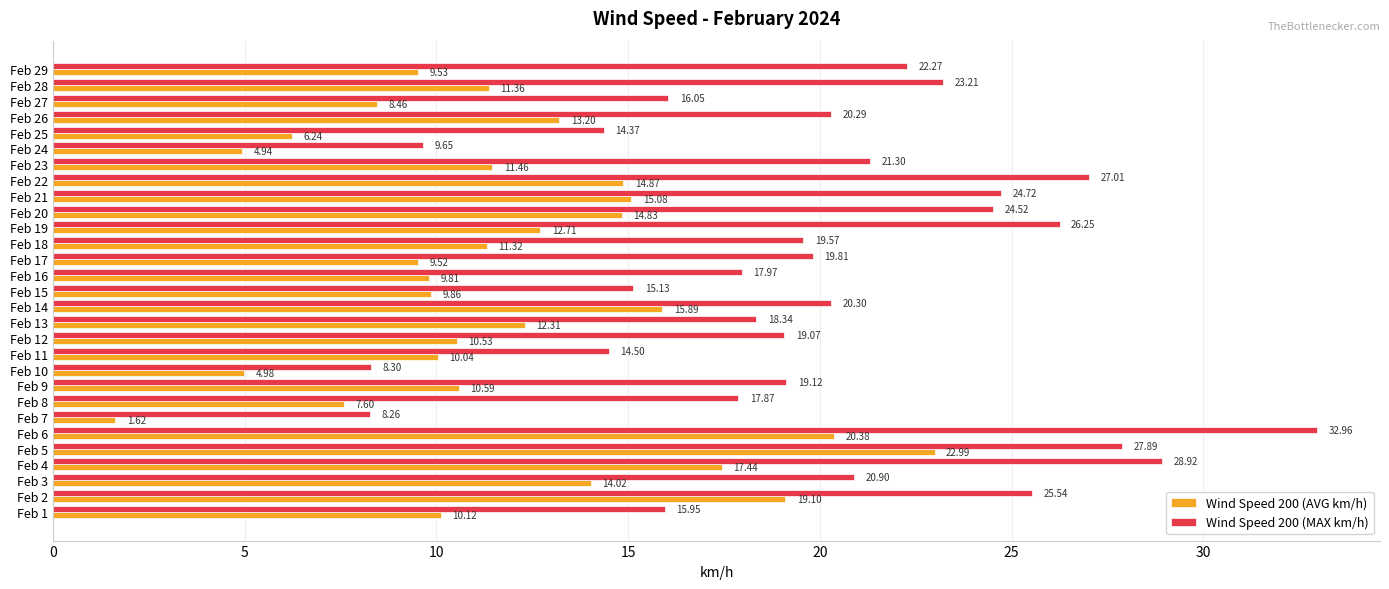

Which series changed the most between Feb 13 and Feb 21?

Wind Speed 200 (MAX km/h)